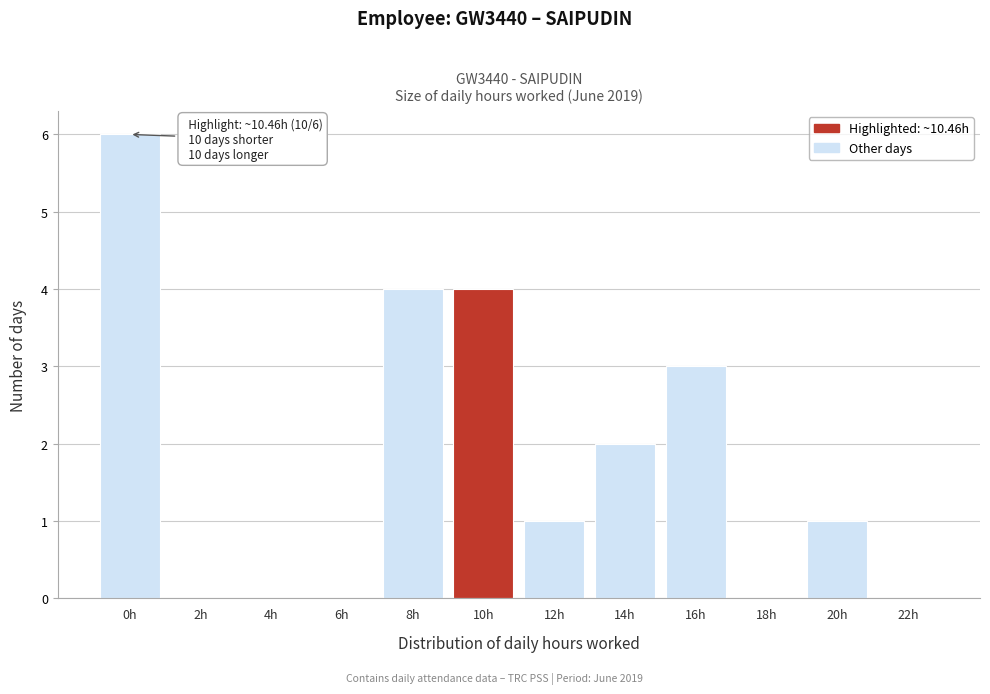

Reading left to right, extract all data points from this chart.

0h=6	2h=0	4h=0	6h=0	8h=4	10h=4	12h=1	14h=2	16h=3	18h=0	20h=1	22h=0